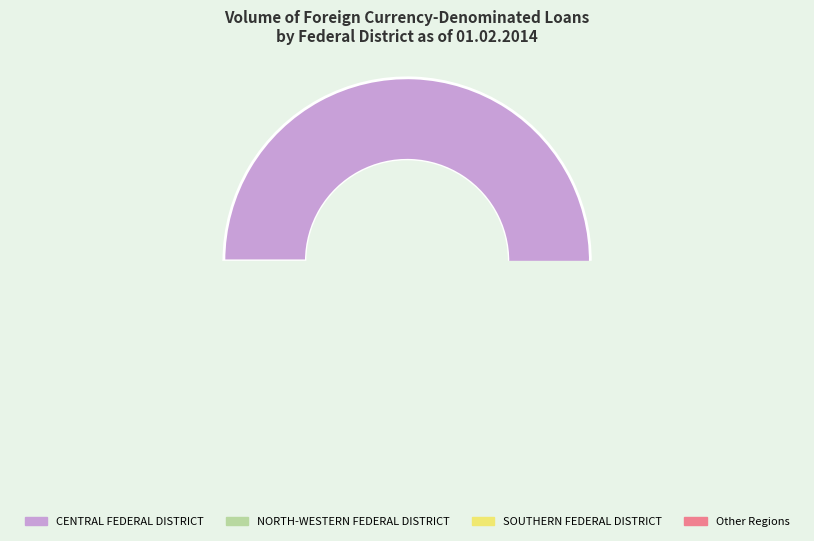

Count the number of slices in the pie.

4